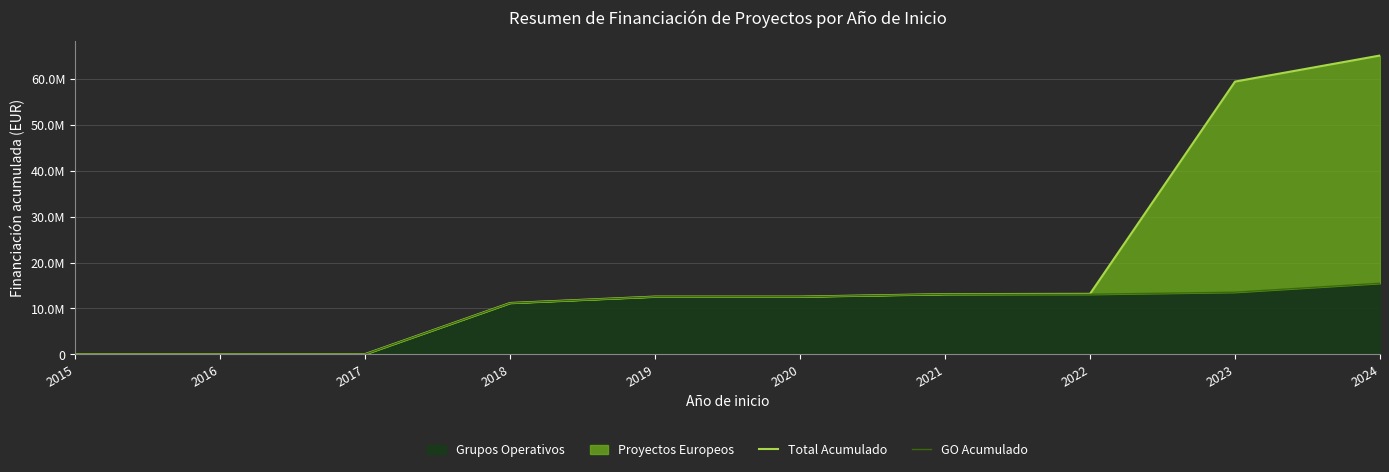

True or false: Total Acumulado has more than 0 interior local peaks.

False